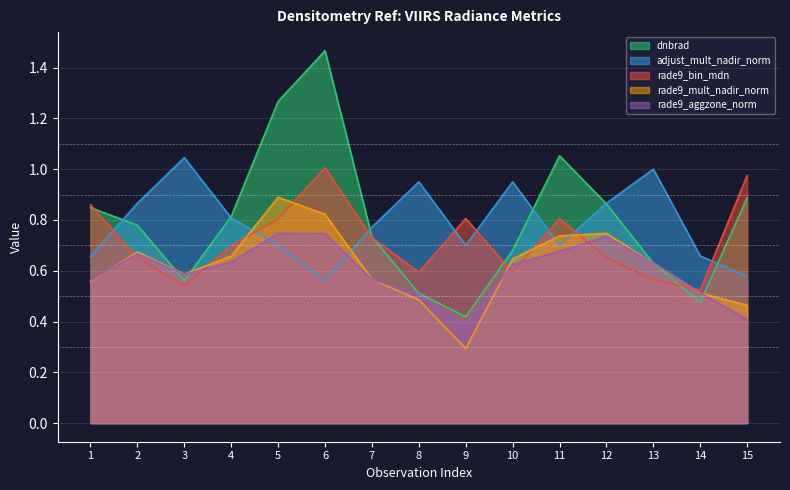

What is the total value across all series at 5?

4.4